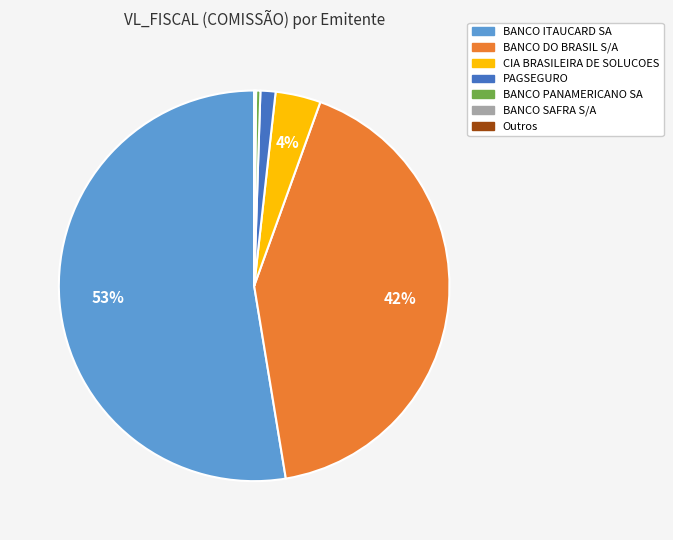

To the nearest percent, what is the average slice percentage?

14%